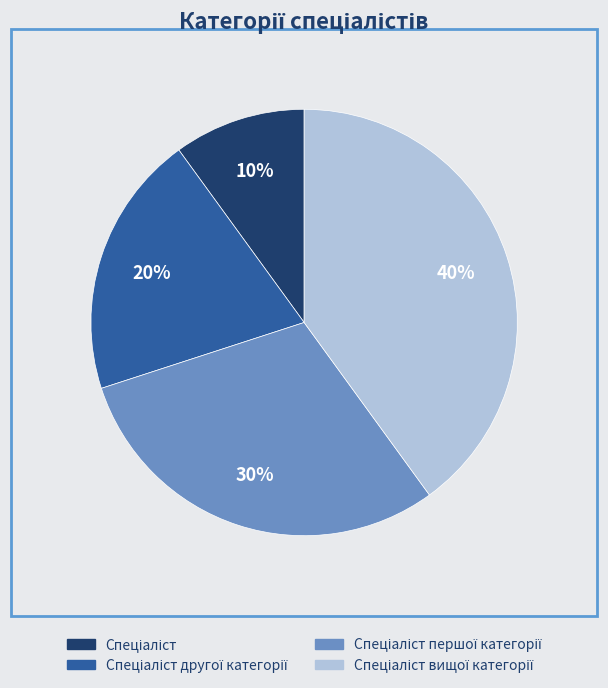

To the nearest percent, what is the average slice percentage?

25%